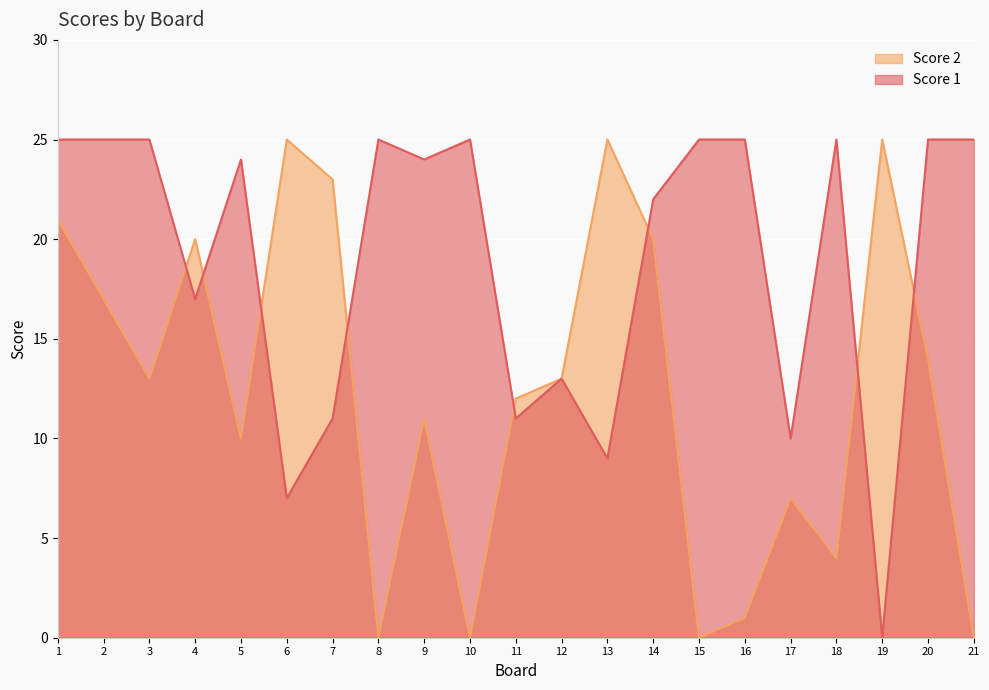

Which label corresponds to the smallest value in the chart?

19